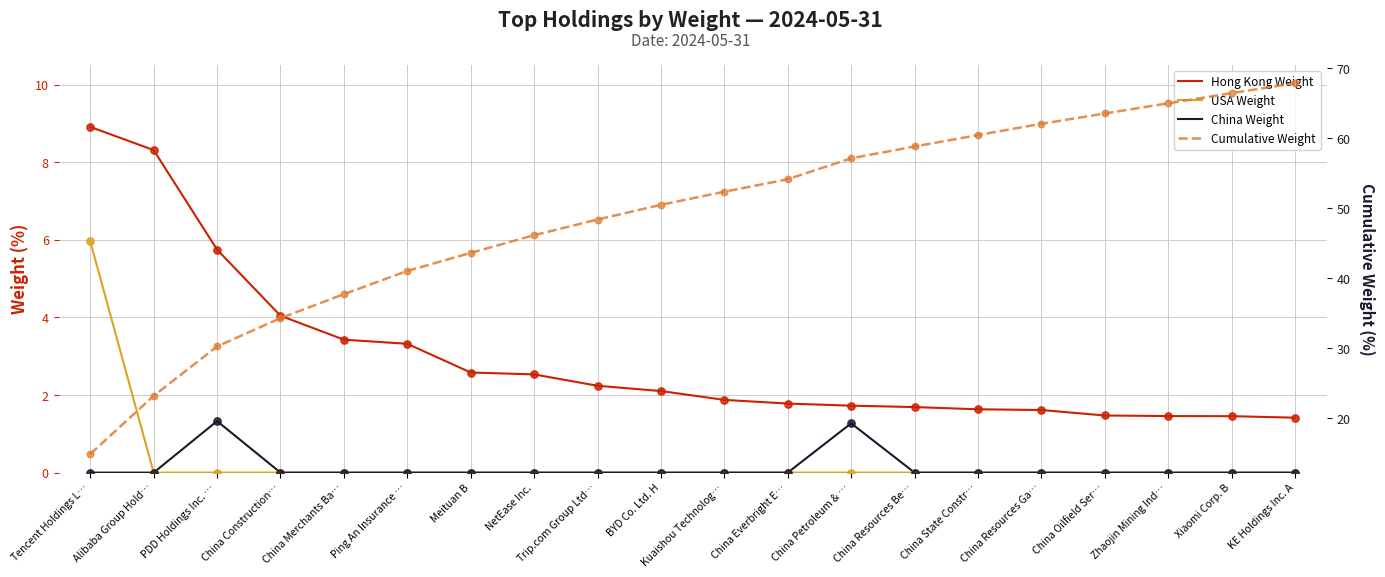

What are all the series names shown in the legend?

Hong Kong Weight, USA Weight, China Weight, Cumulative Weight